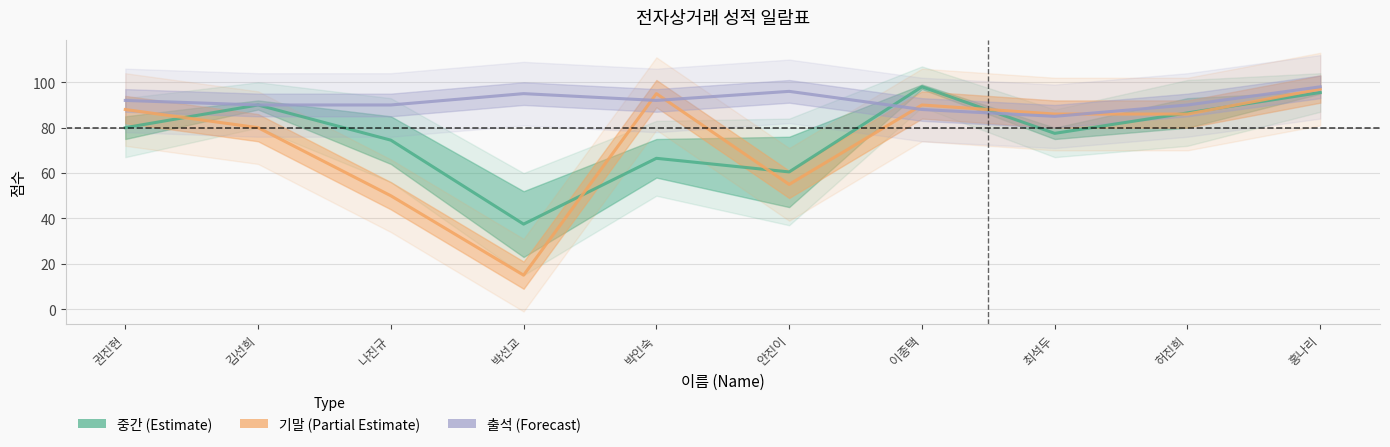

What is the spread (max minus min) of values at 최석두?

8.5